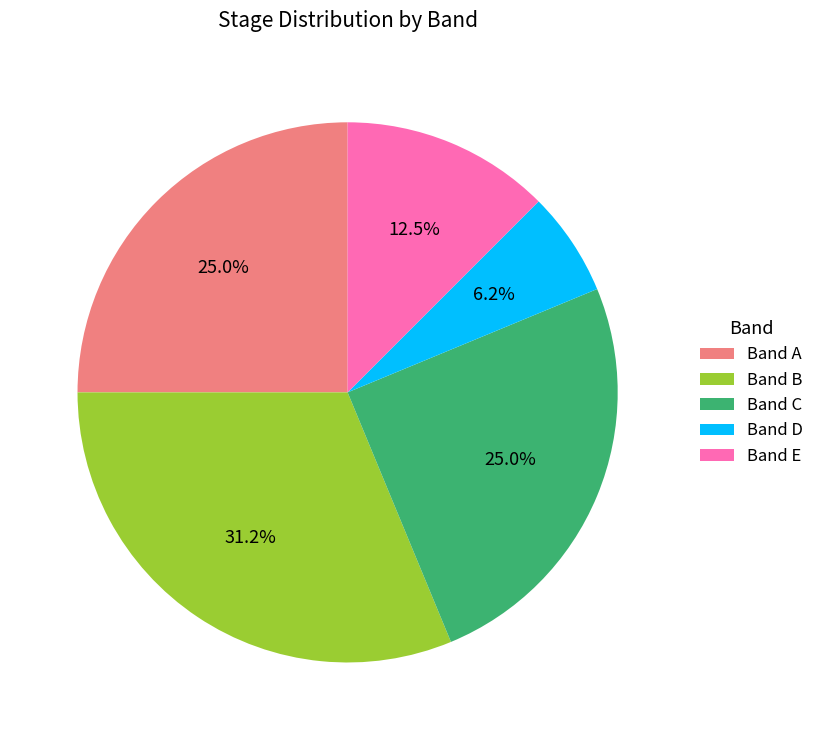

Do Band A and Band E together represent more than half of the pie?

No